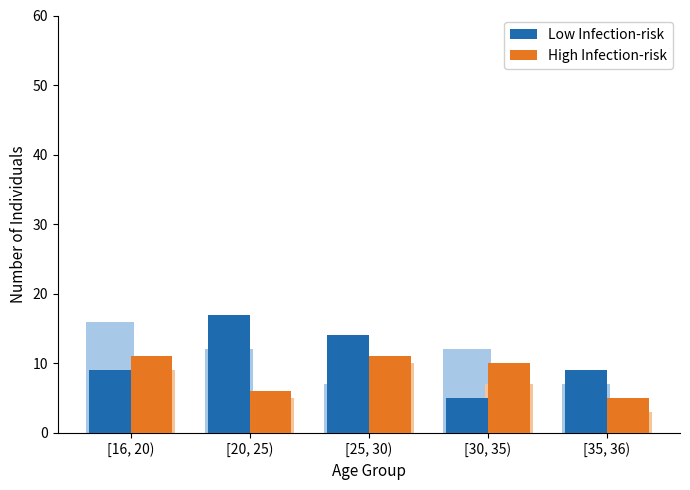

Reading left to right, list all the values displayed in this chart.

Low Infection-risk: [16, 20)=9	[20, 25)=17	[25, 30)=14	[30, 35)=5	[35, 36)=9
High Infection-risk: [16, 20)=11	[20, 25)=6	[25, 30)=11	[30, 35)=10	[35, 36)=5